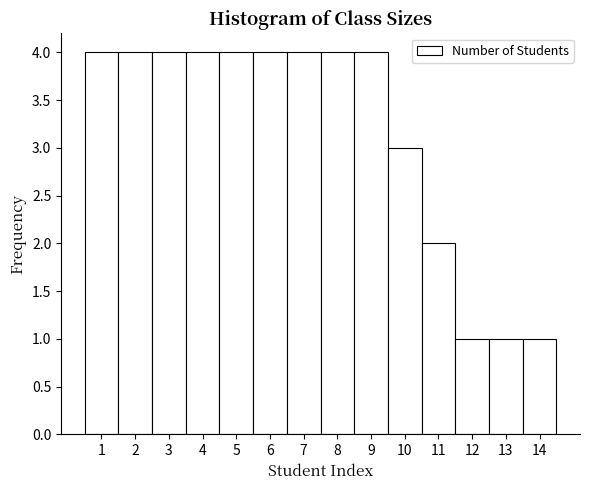

How tall is the bar that spans 5.5 to 6.5 on the x-axis? The values are not printed on the chart, so give them approximately, as read against the axis.

4